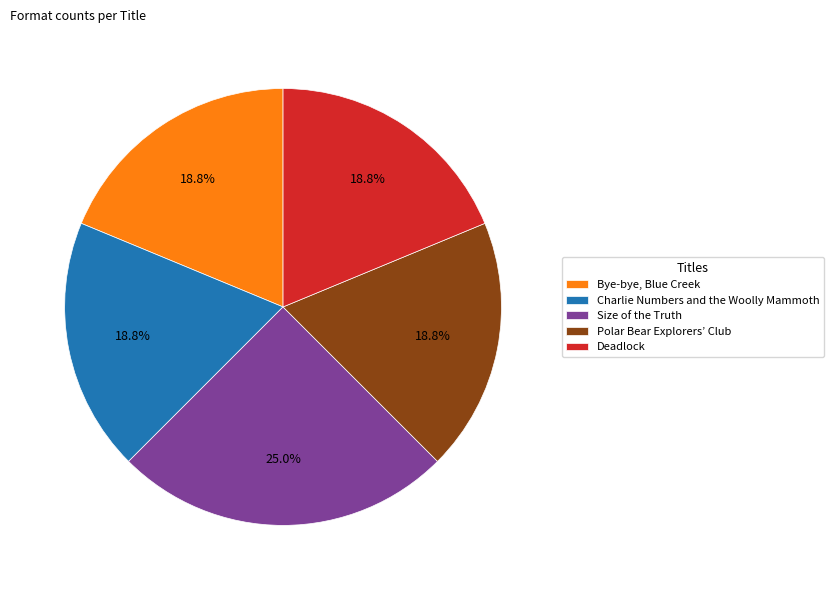

Approximately how many times larger is the value at Charlie Numbers and the Woolly Mammoth compared to Polar Bear Explorers’ Club?

1.0